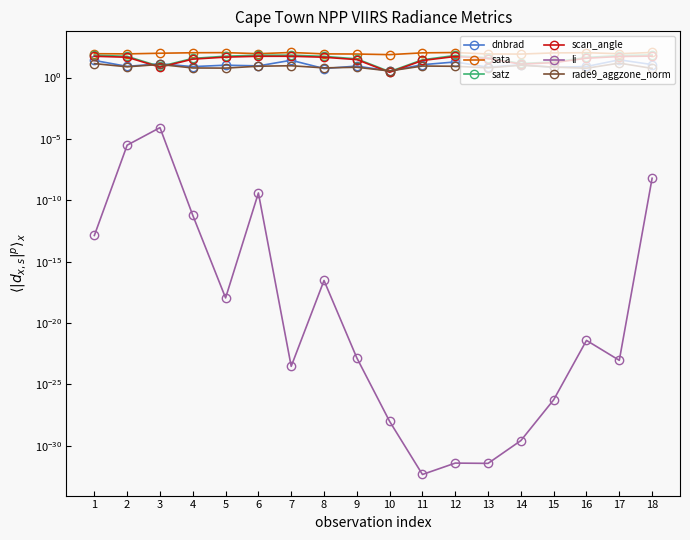

What is the spread (max minus min) of values at 3?

95.1